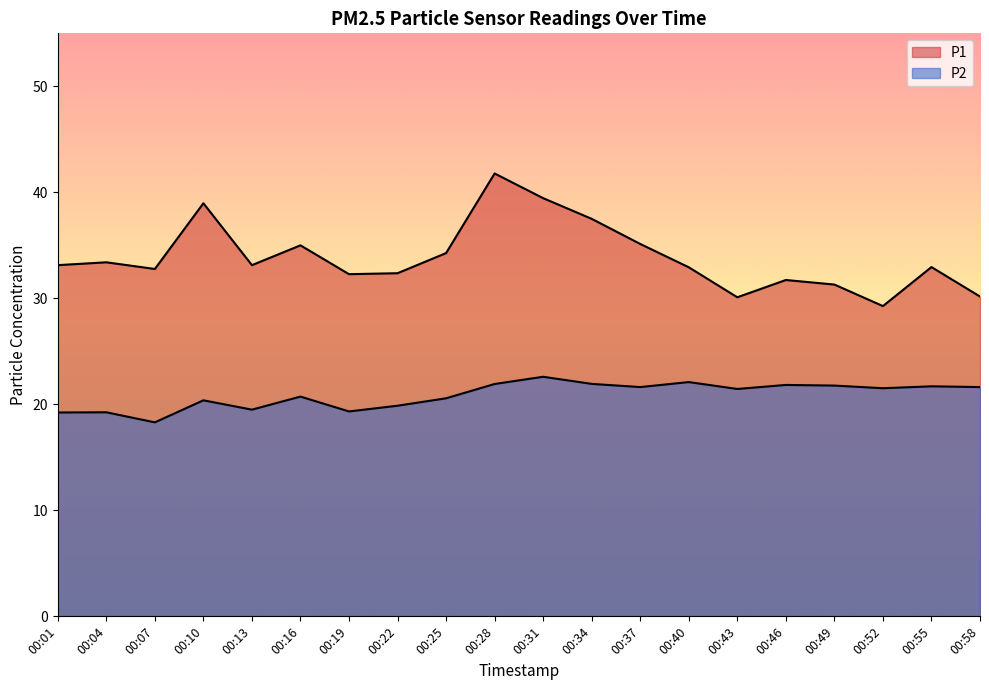

Which label corresponds to the smallest value in the chart?

00:07